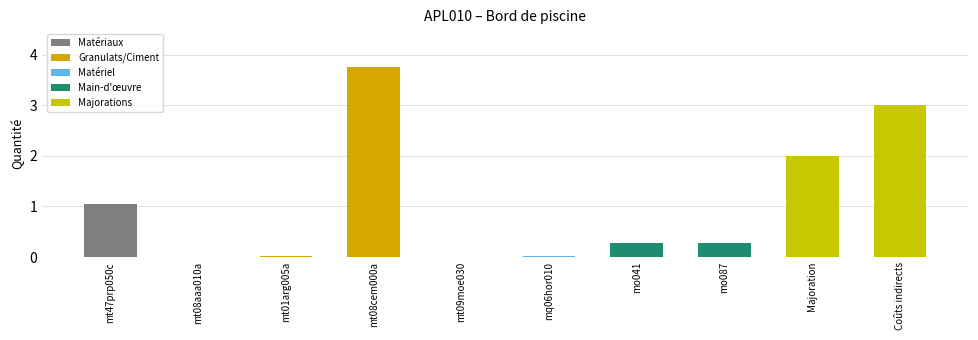

The chart shows a value of 1.4 at Majoration. True or false?

False